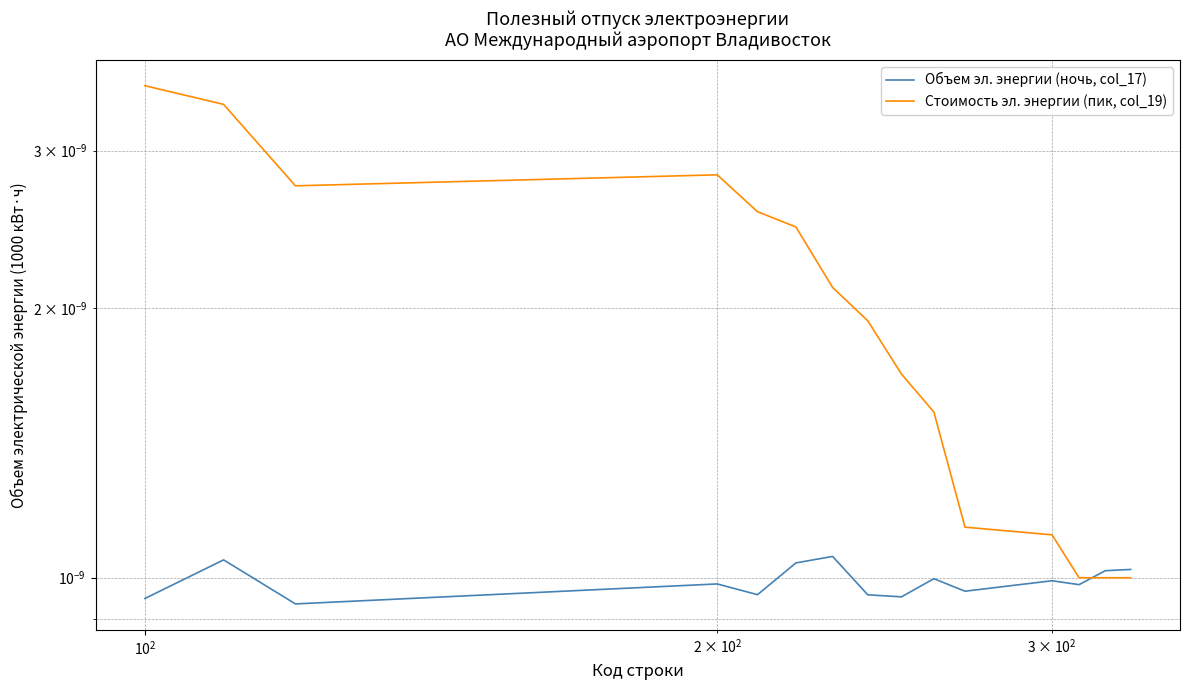

In Стоимость эл. энергии (пик, col_19), how many points are higher than both neighbors (excluding endpoints)?

1